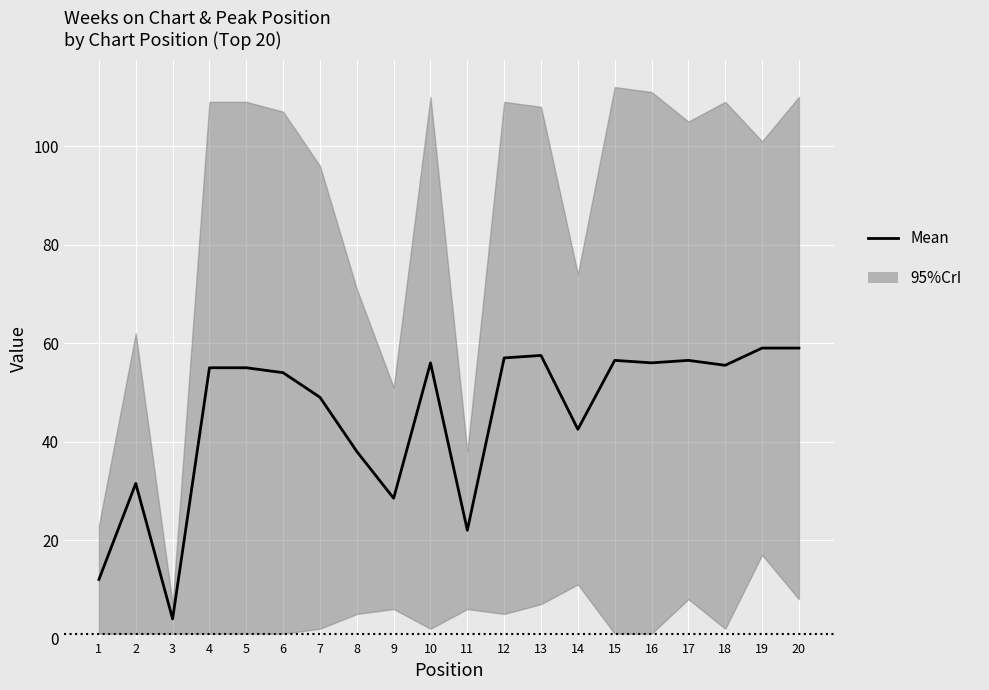

How many interior local valleys (lower than both neighbors) does the data have?

6